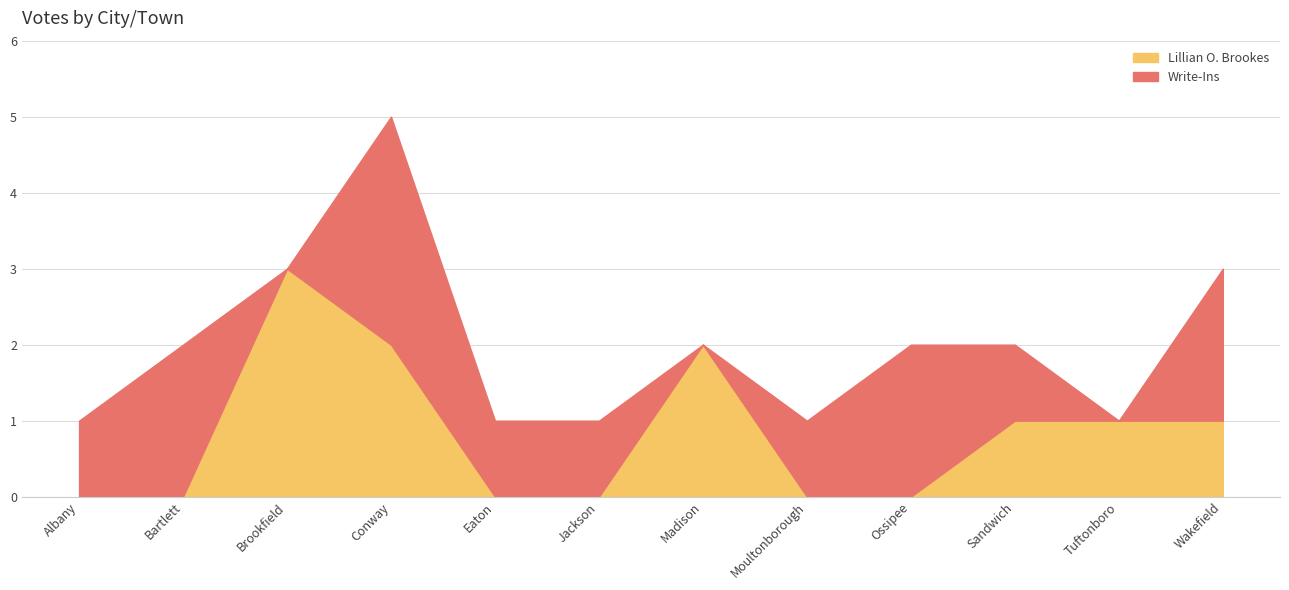

Which series changed the most between Brookfield and Ossipee?

Lillian O. Brookes